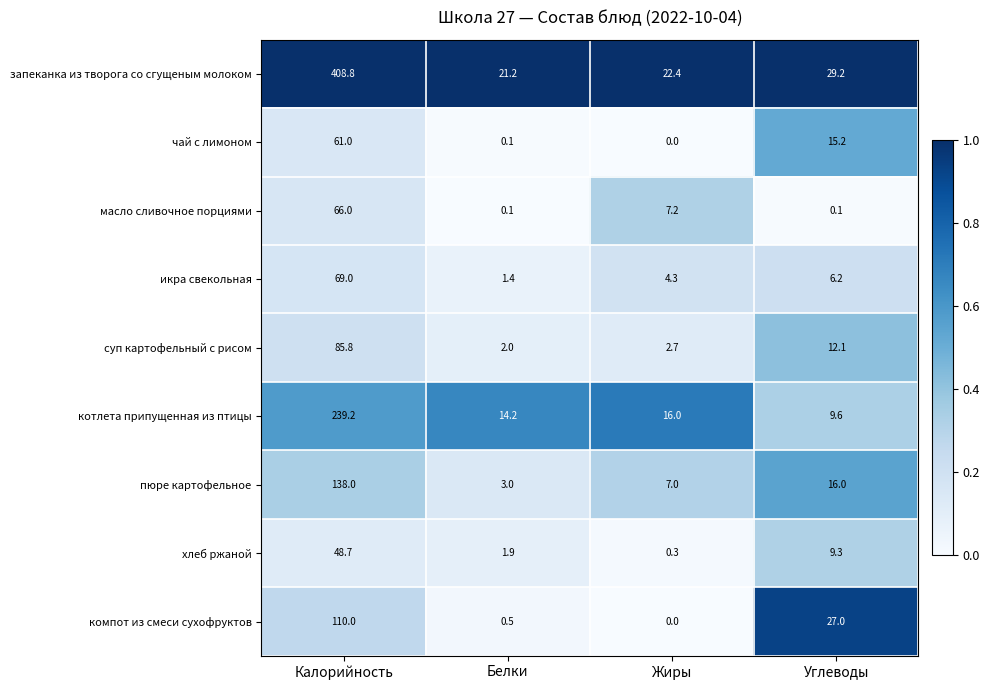

What is the difference between the second highest and minimum values in the чай с лимоном series?

15.2